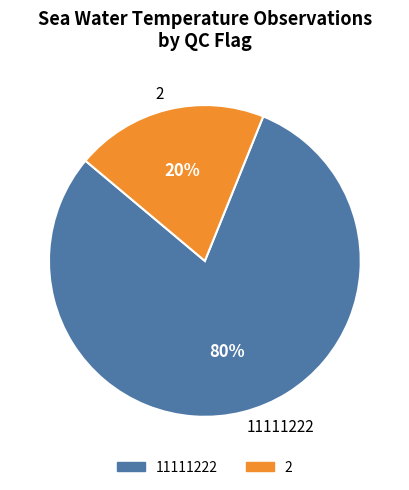

Between 11111222 and 2, which is larger?

11111222